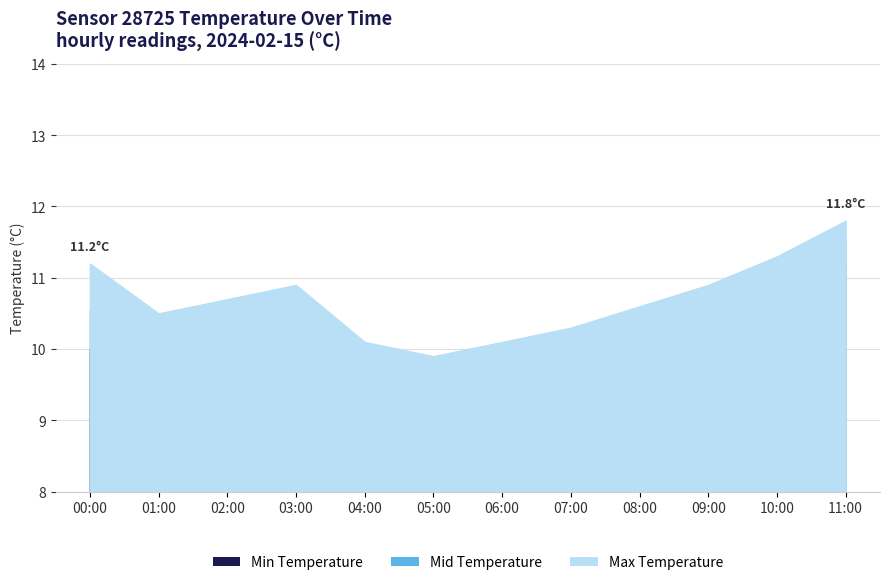

True or false: Min Temperature has more than 1 interior local peaks.

False